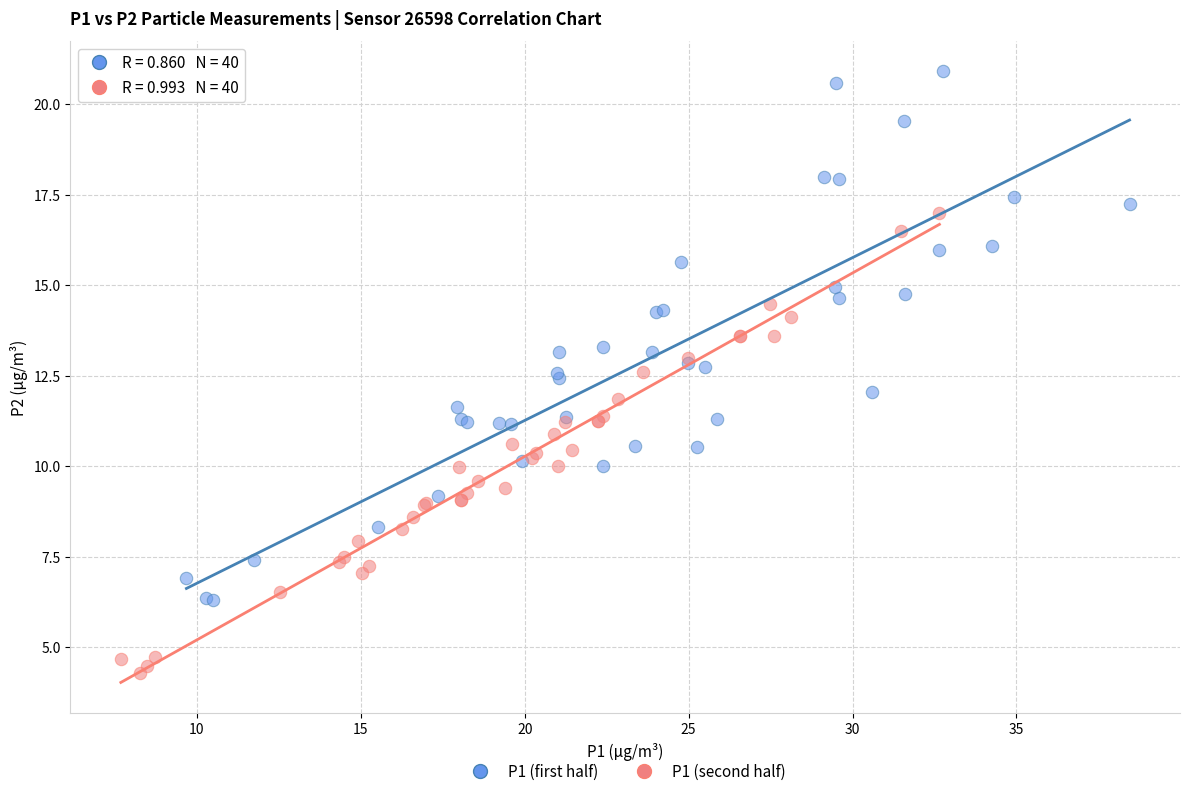

Which series contains the lowest Y value?

P1 (second half)